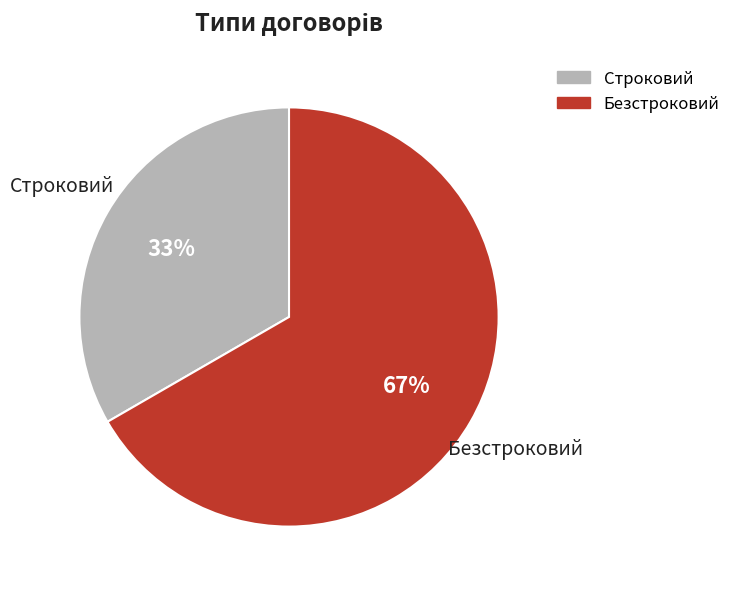

To the nearest percent, what is the combined percentage of Строковий and Безстроковий?

100%